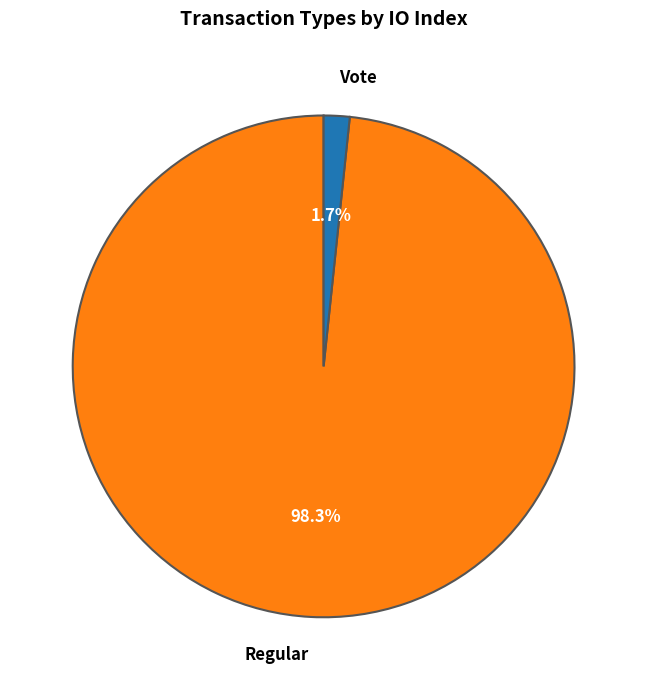

Is there a majority slice in this chart?

Yes